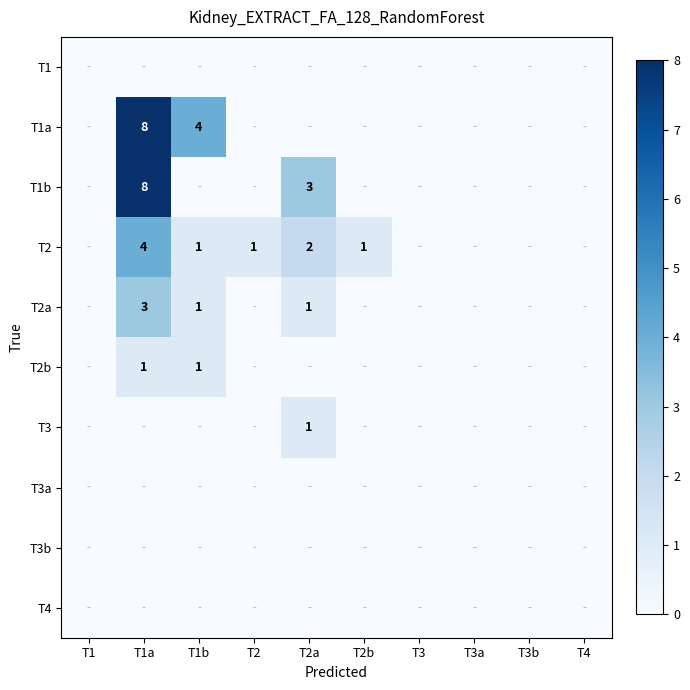

The T2 series shows 1 at T2b. True or false?

True